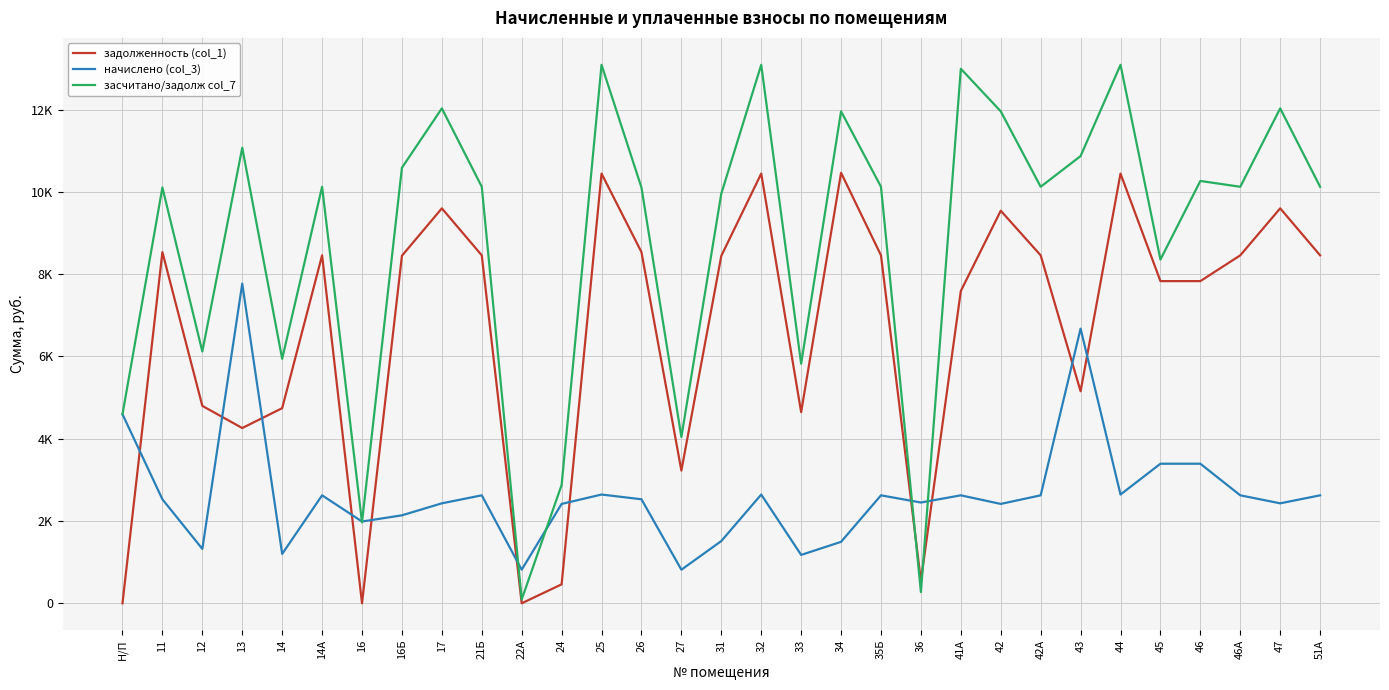

Between 44 and 11, which is larger?

44